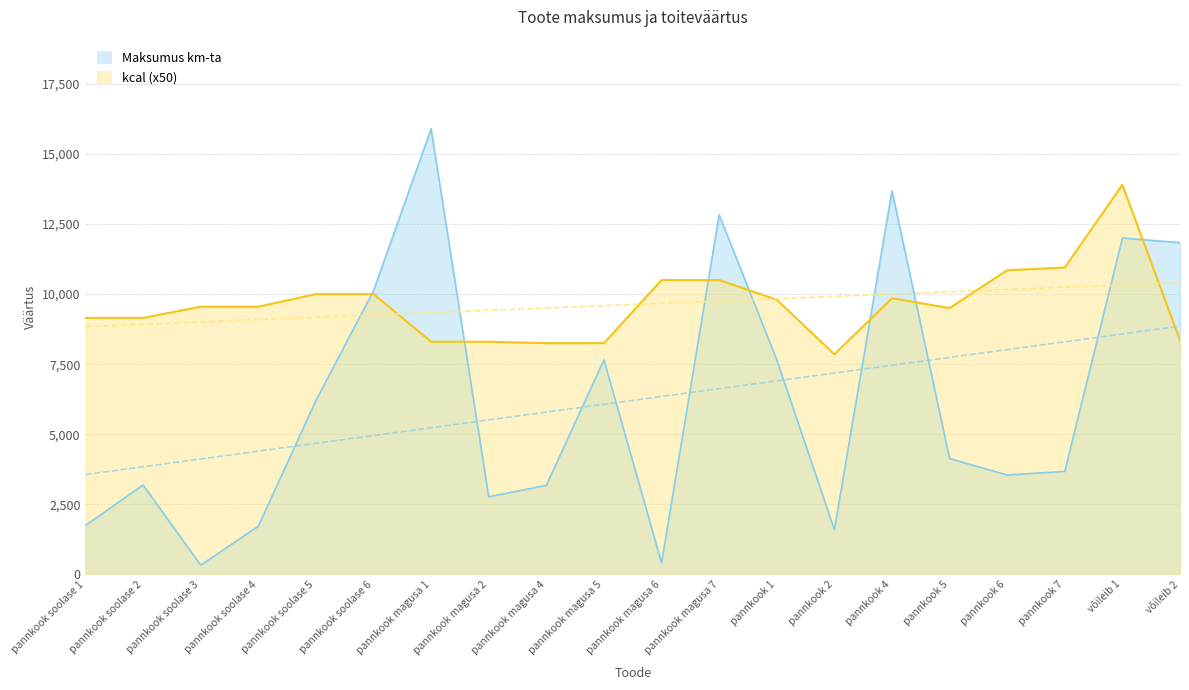

How many data points in Maksumus km-ta are less than 4131?

10